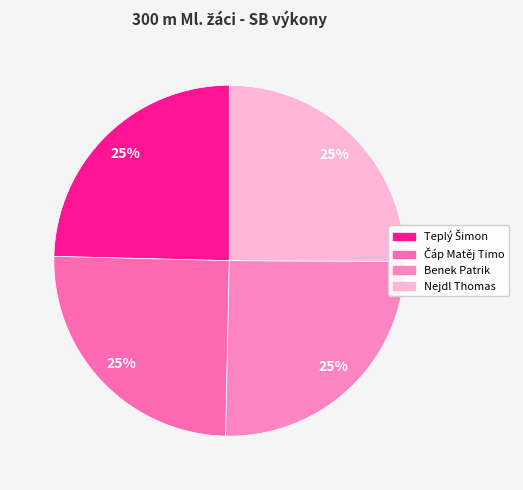

Is there a majority slice in this chart?

No